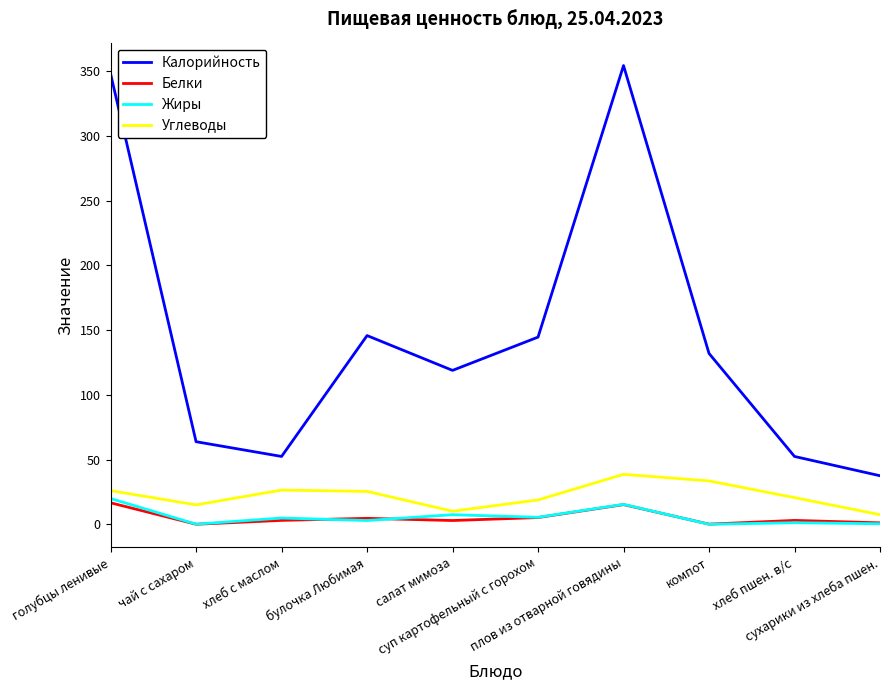

Which series has the widest spread of values?

Калорийность